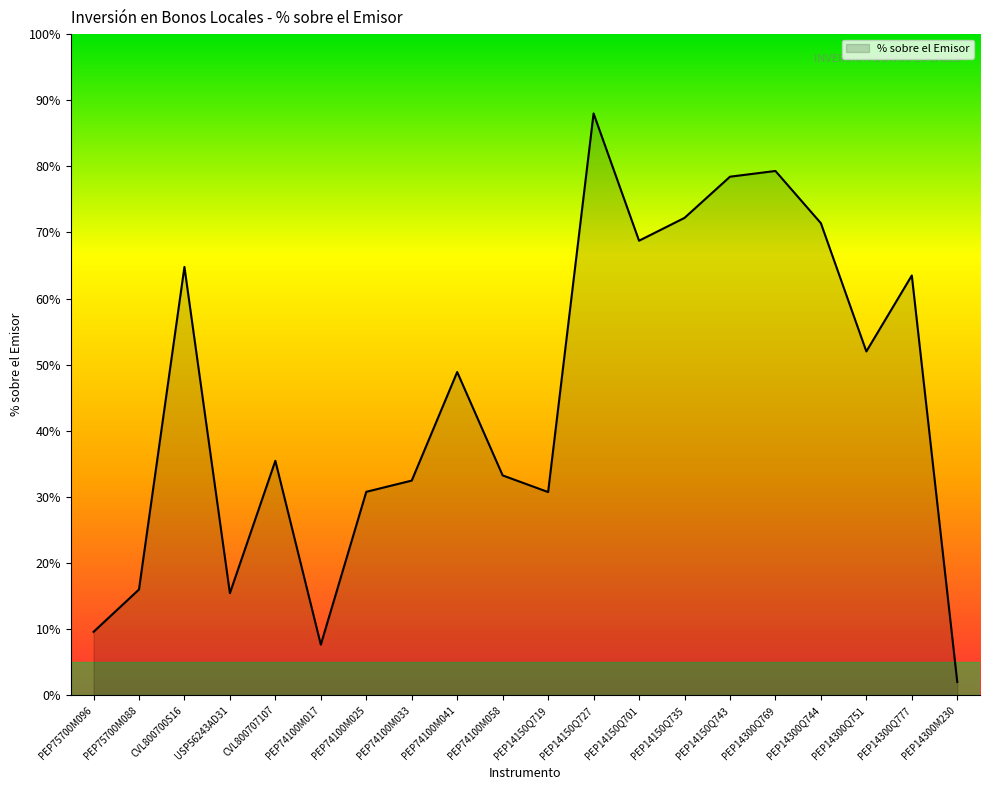

What is the maximum value shown in the chart?

0.9